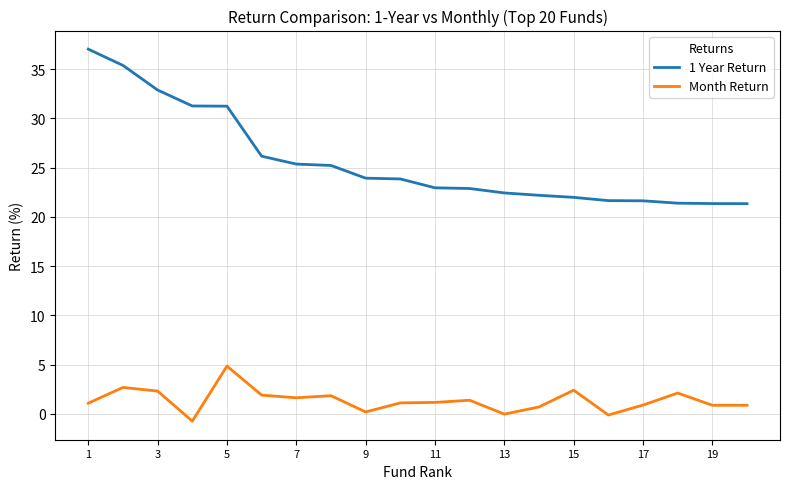

At how many categories does at least one series exceed 7?

20